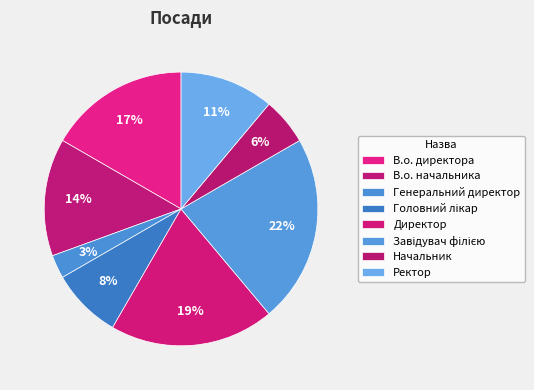

What percentage do Завідувач філією and В.о. начальника together represent?

36.1%